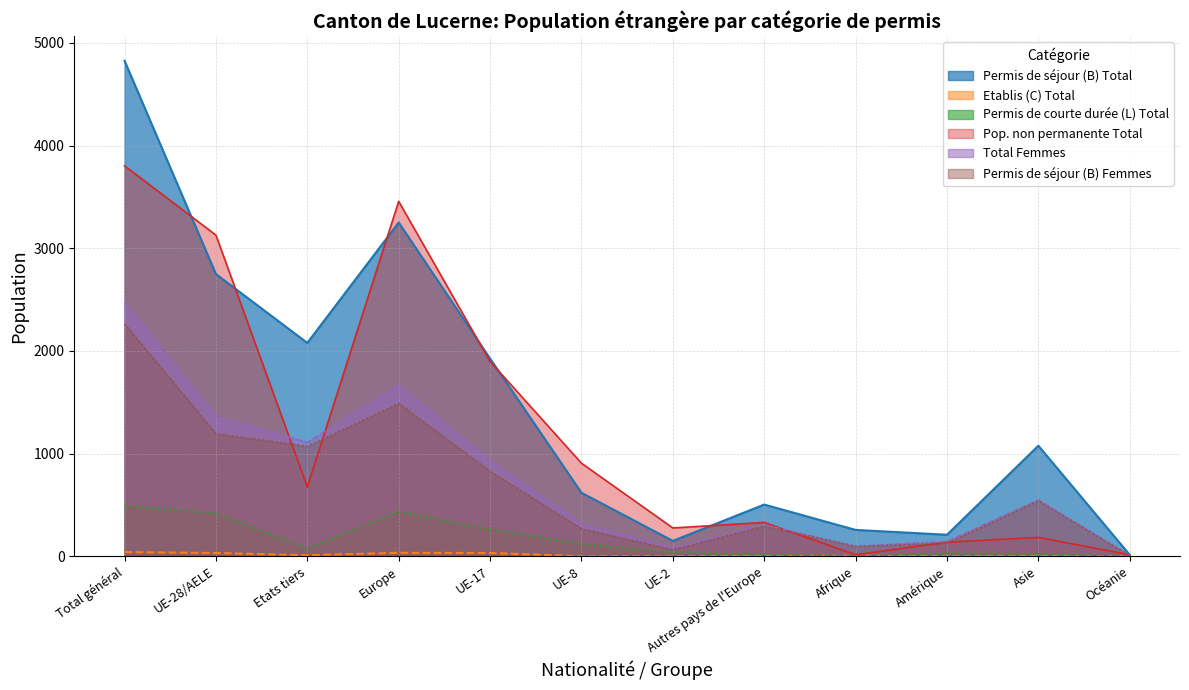

What is the difference between the Total Femmes values at Océanie and Autres pays de l'Europe?

298